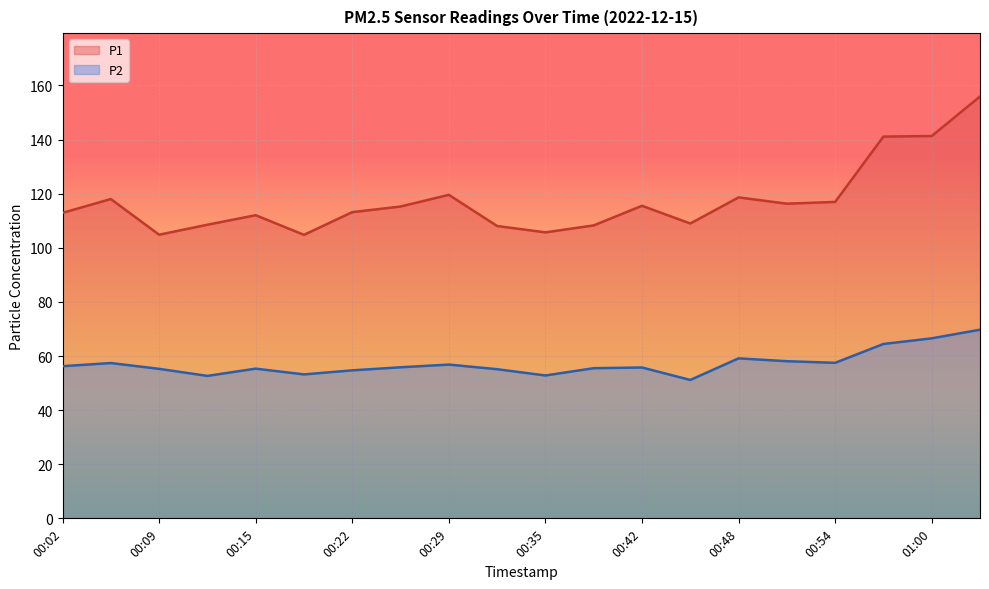

What is the label of the 9th point from the right?

00:39